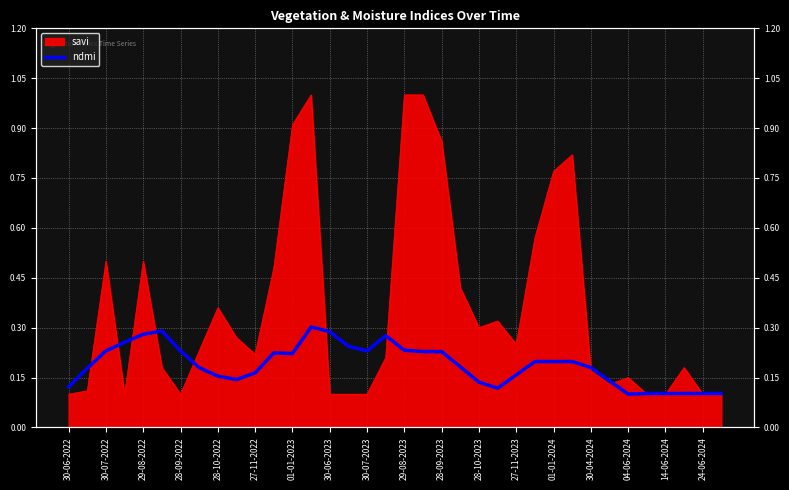

Is it true that the value at 28-10-2023 is 0.1?

True